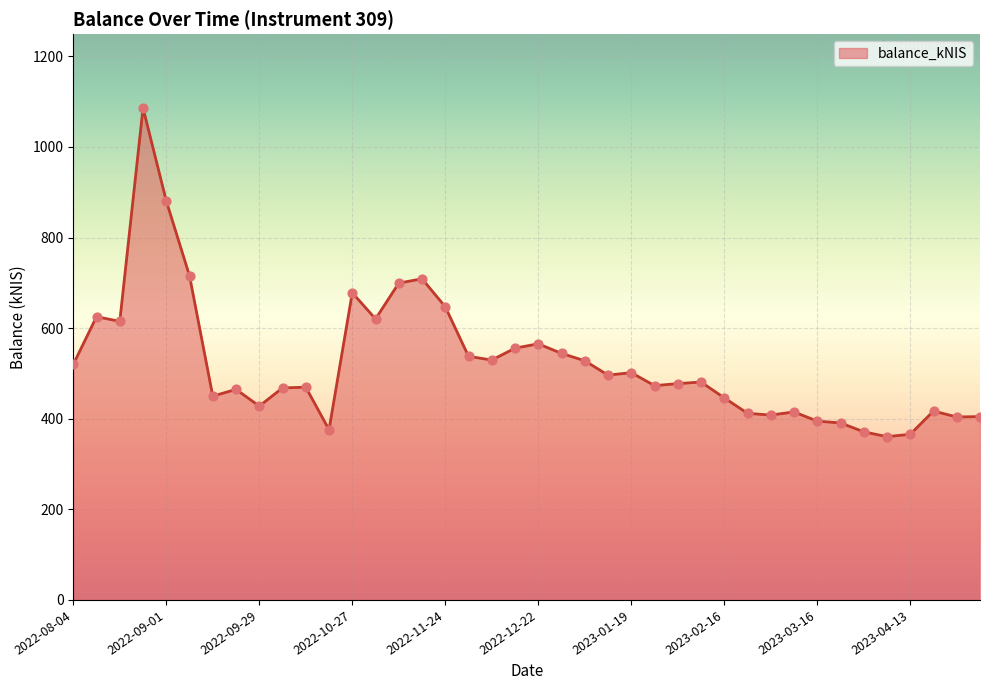

What is the greatest value displayed?

1086.0